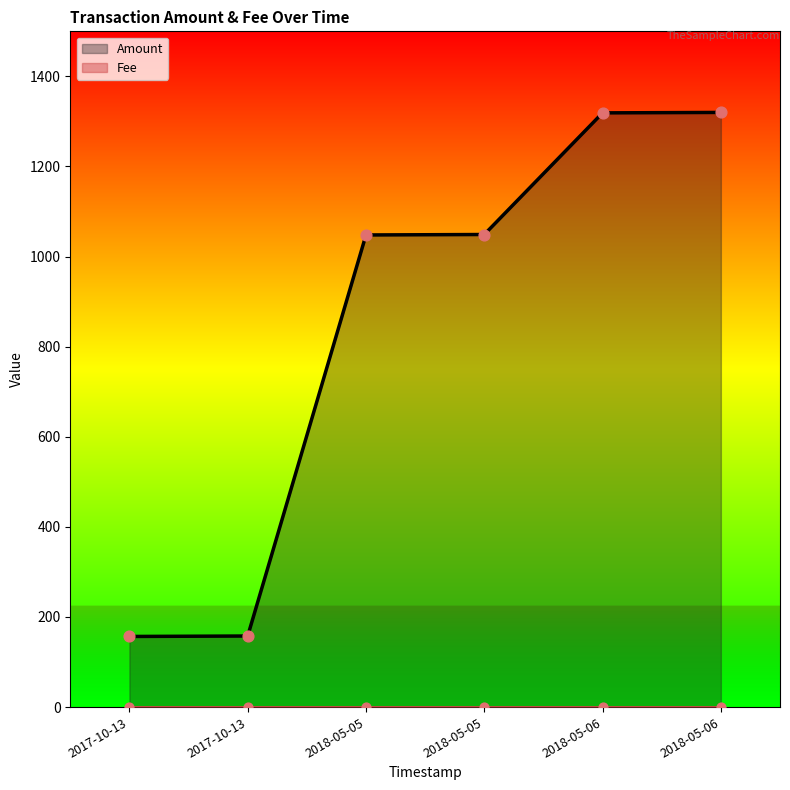

Which has a higher value, 2018-05-06 or 2017-10-13?

2018-05-06